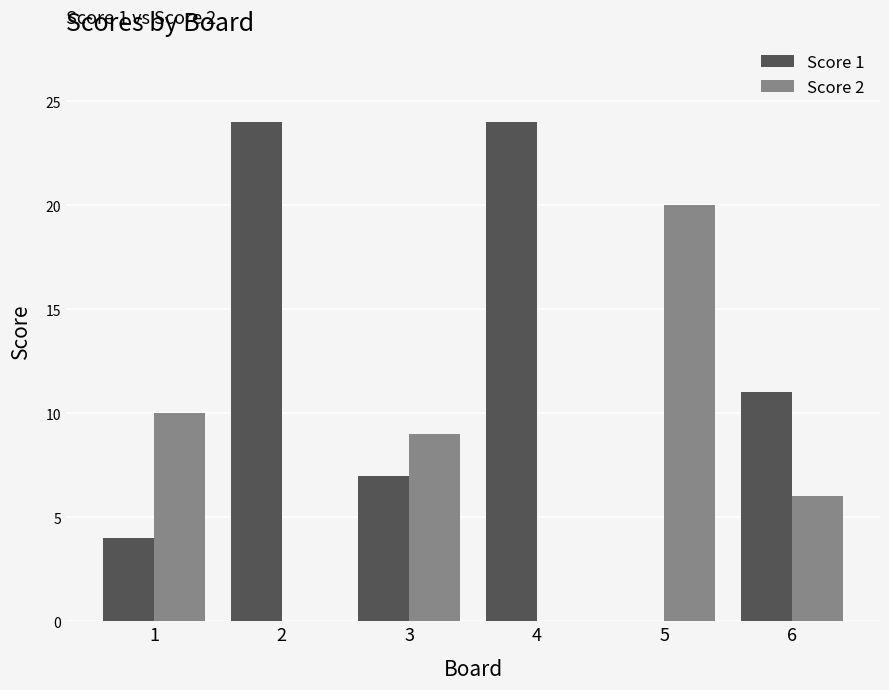

Which series has the largest total across all categories?

Score 1